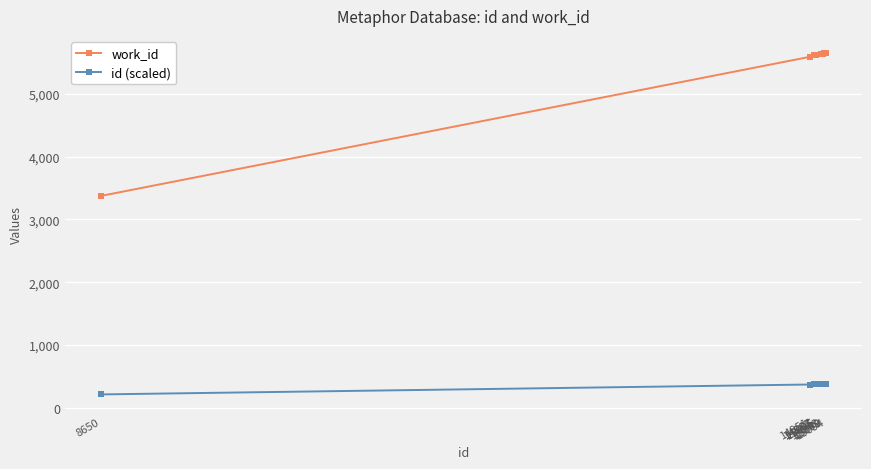

What are all the series names shown in the legend?

work_id, id (scaled)